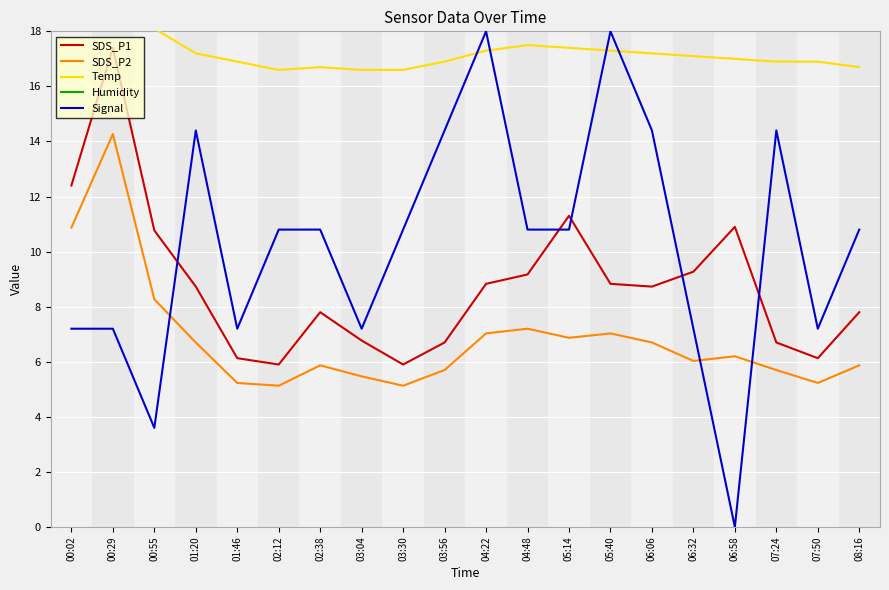

Is the value of Temp at 05:40 greater than the value of SDS_P1 at 07:50?

Yes